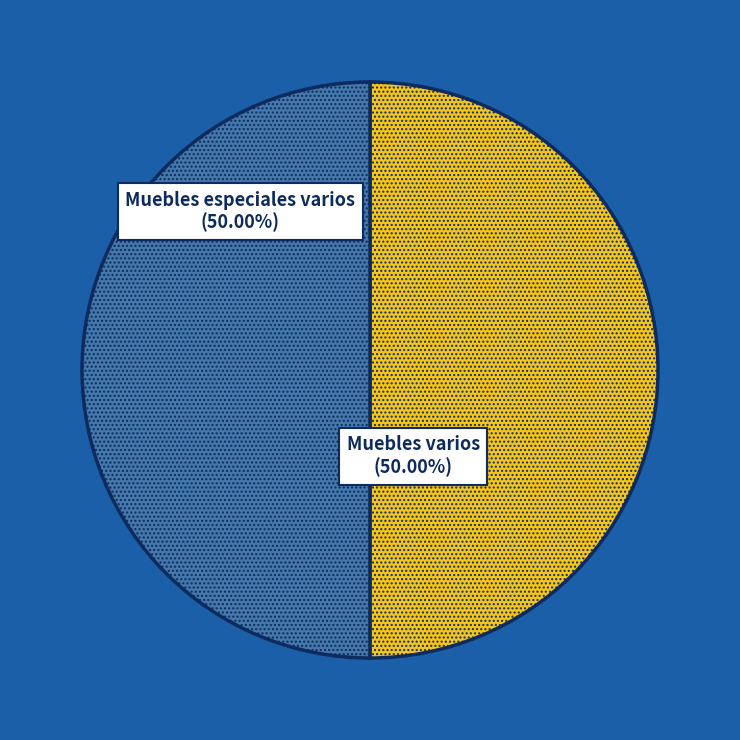

Count the number of slices in the pie.

2